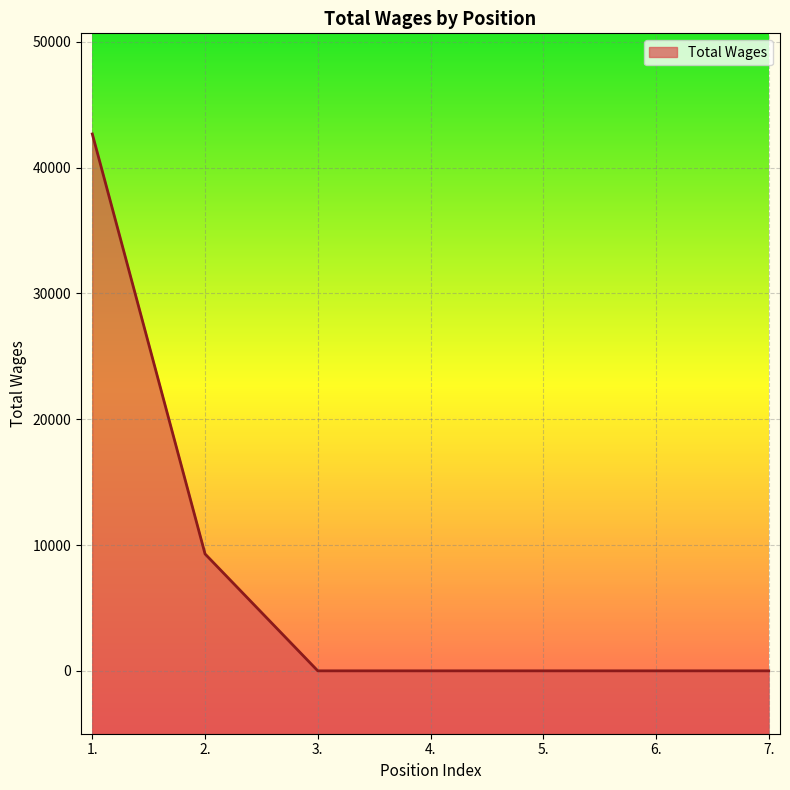

What is the greatest value displayed?

42681